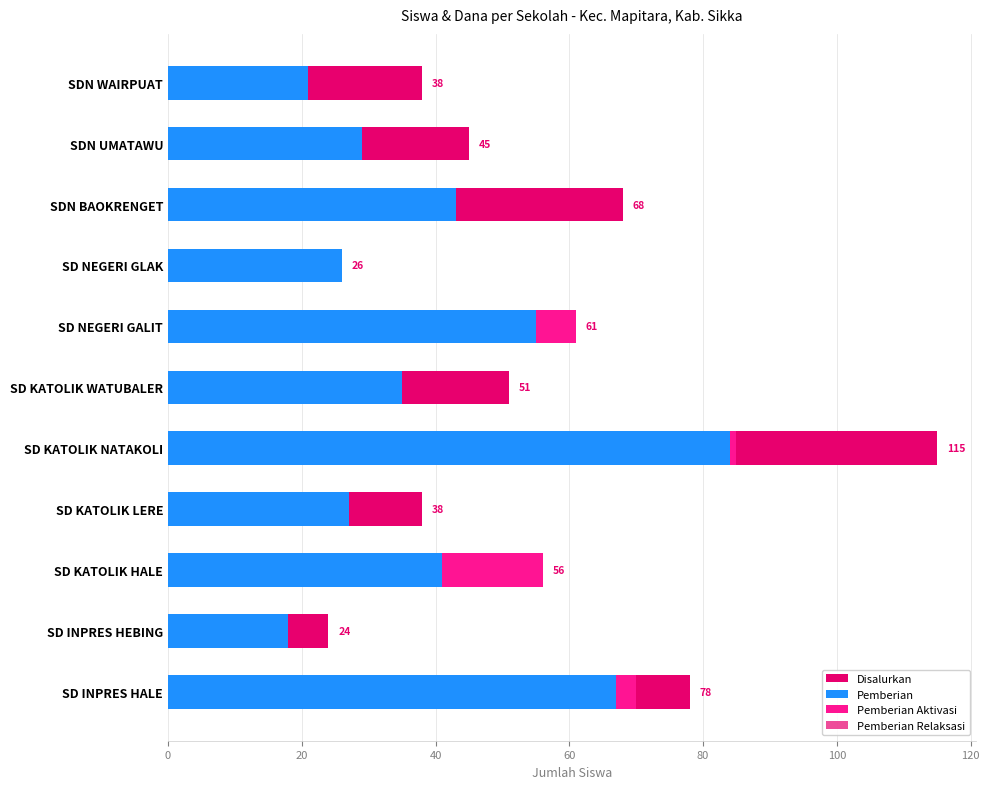

Is the value of Pemberian Relaksasi at SD KATOLIK LERE greater than the value of Disalurkan at SDN WAIRPUAT?

No